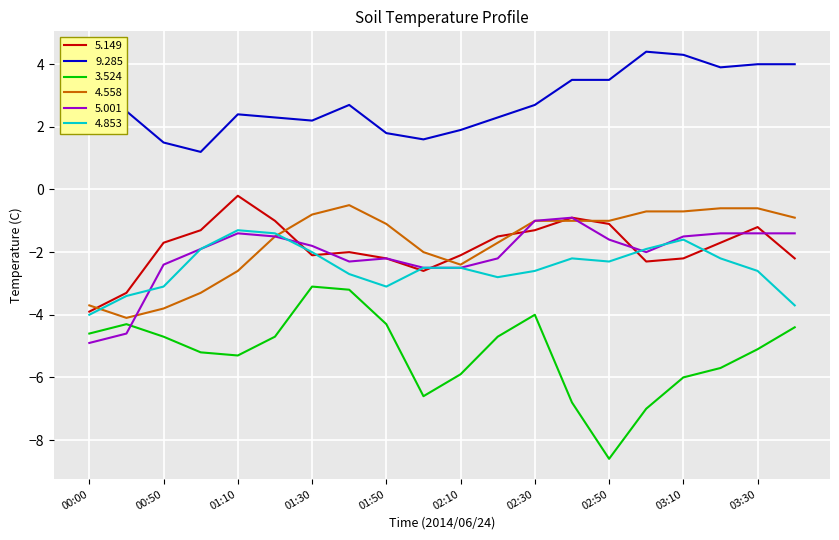

What is the lowest value of the 9.285 series?

1.2